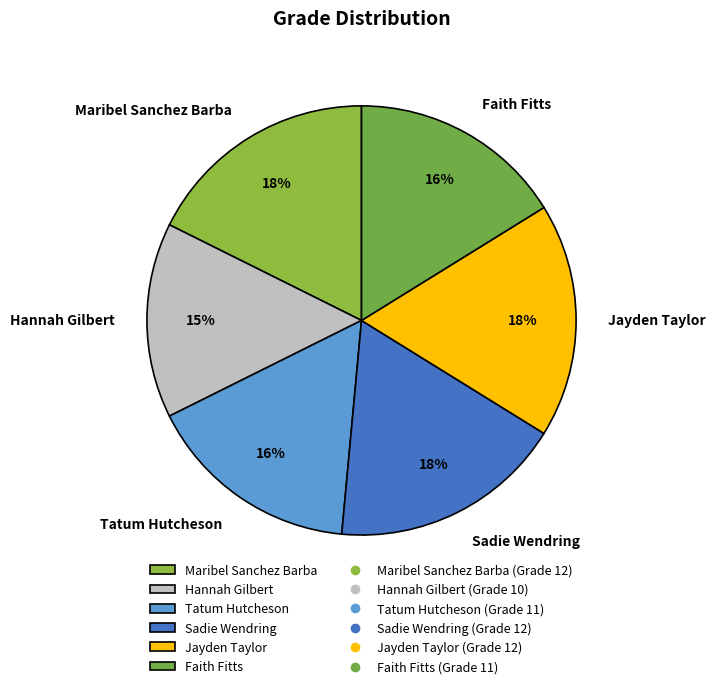

The Faith Fitts slice represents 26% of the pie. True or false?

False